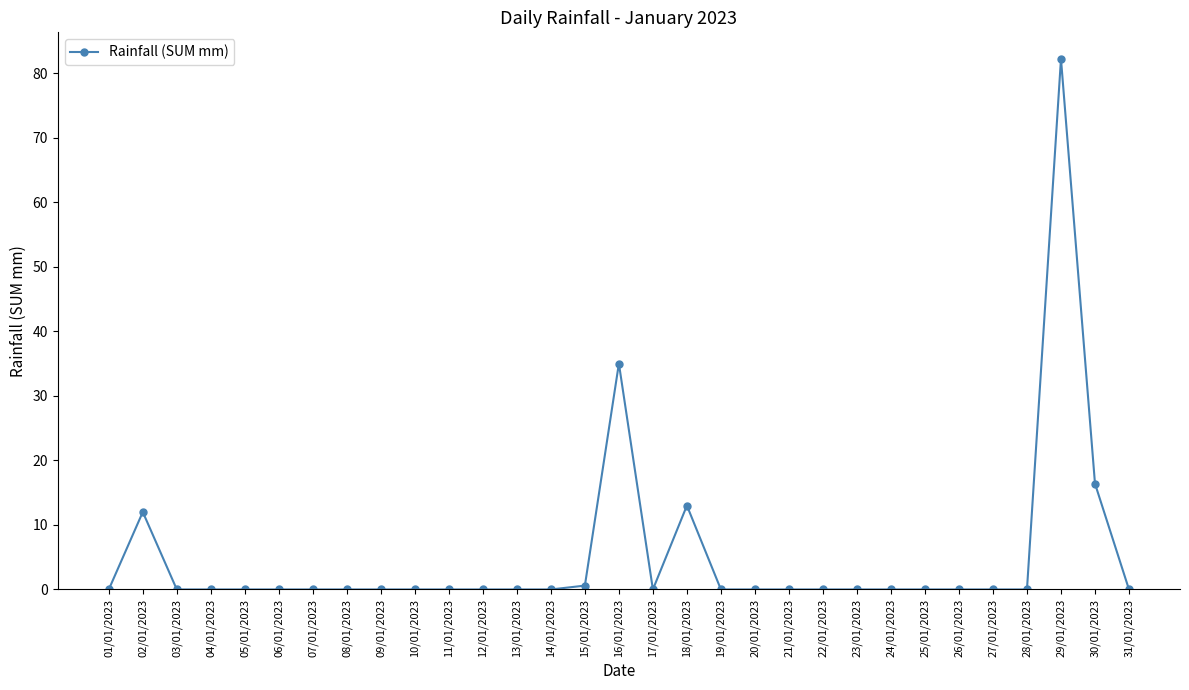

Which label corresponds to the largest value in the chart?

29/01/2023